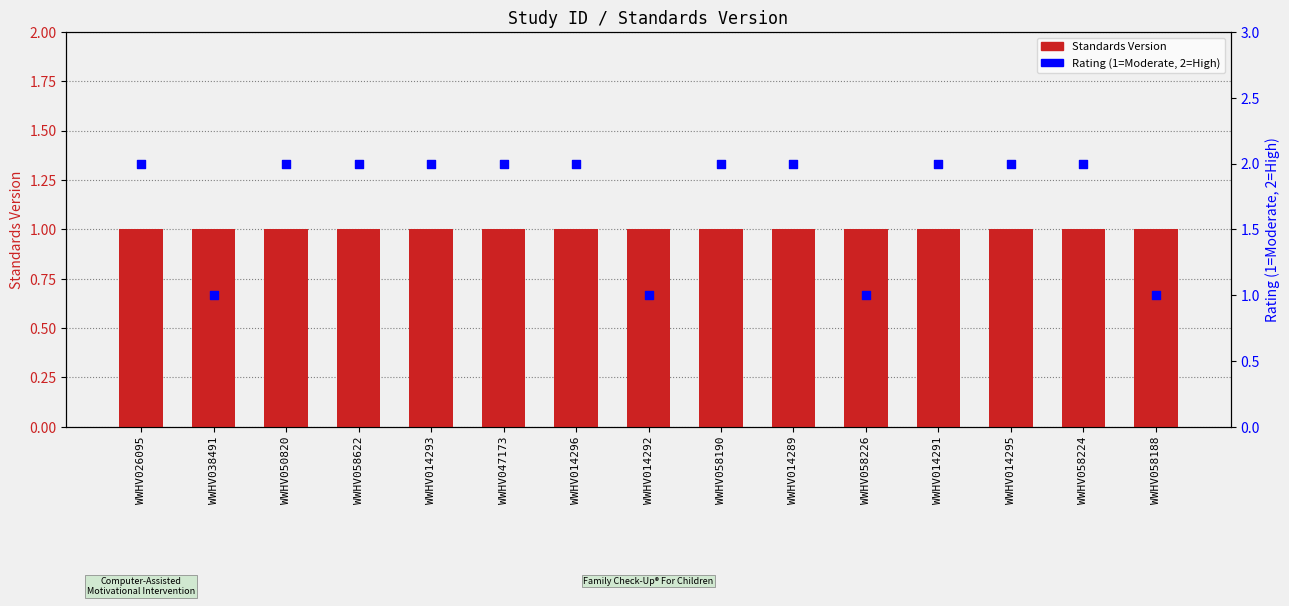

Which series contains the highest Y value?

Rating